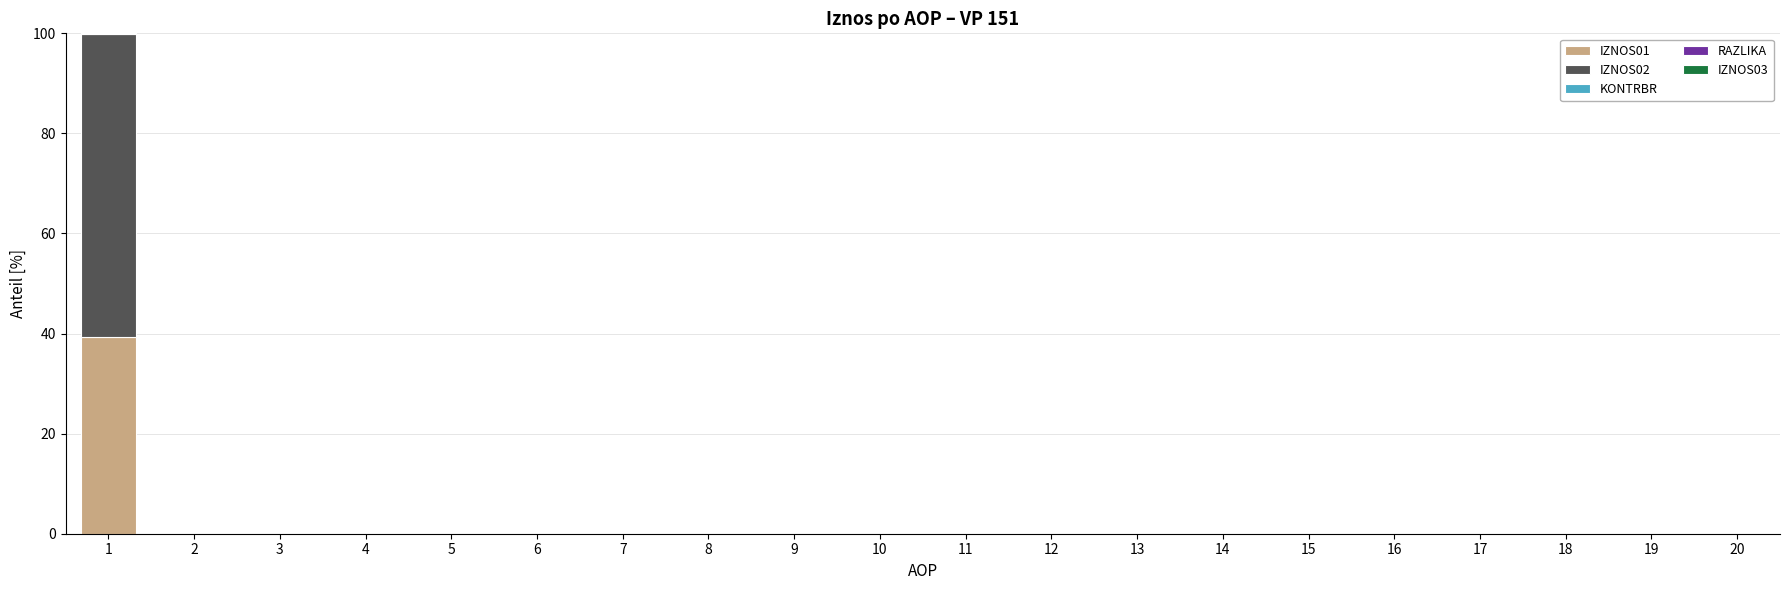

Are the bars horizontal?

No